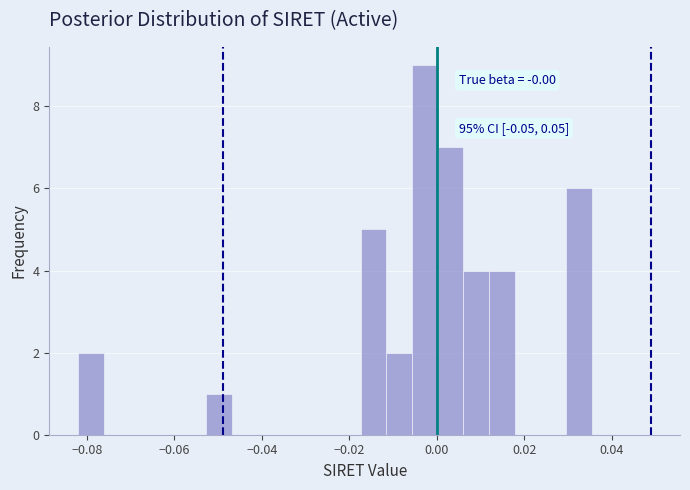

Around what value on the x-axis is the tallest bar? Give the approximate position of its centre, as read against the axis.

-0.002